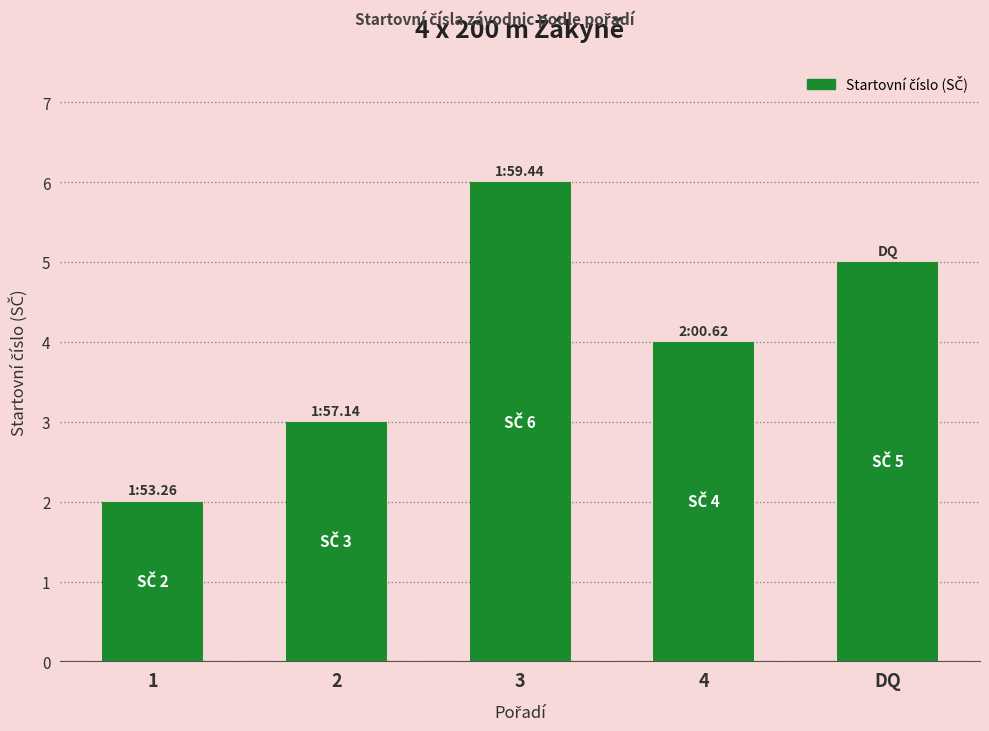

How many data points does each series have?

5